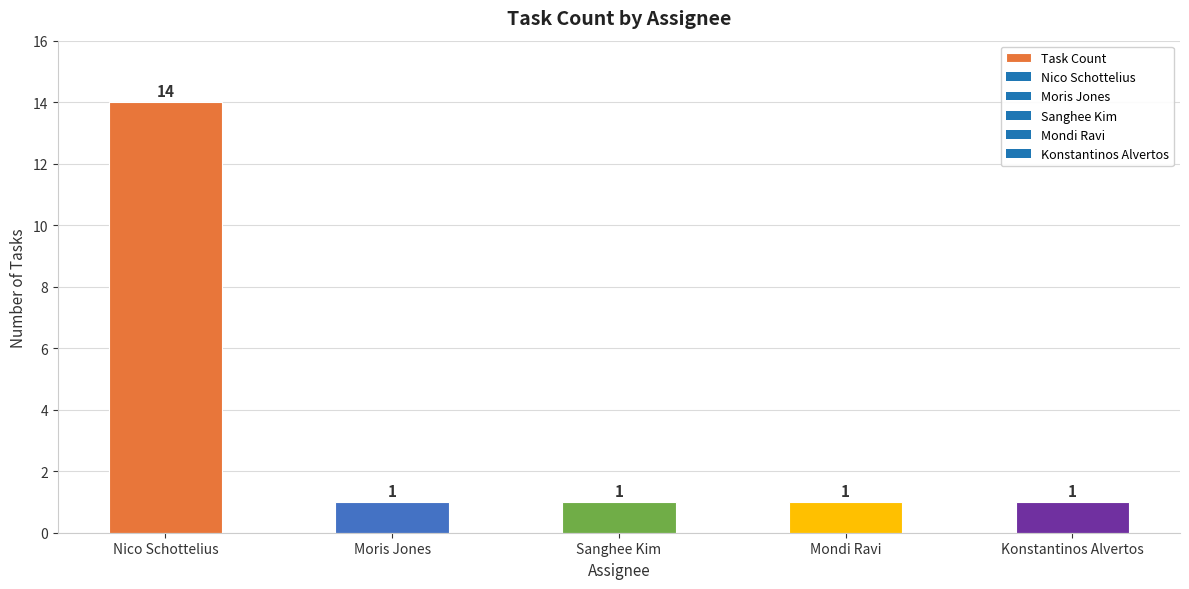

True or false: the data shows 2 at Sanghee Kim.

False